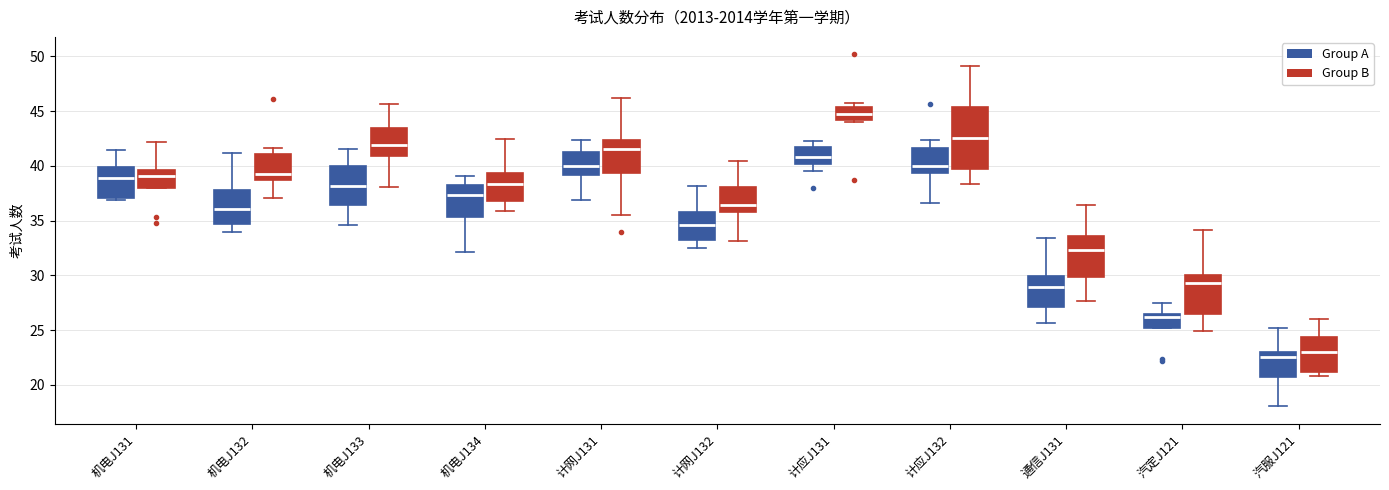

Reading left to right, read every box against the y-axis: the position of its median line, the range the box covers, and the ends of its whiskers. The values are not printed on the chart, so give them approximately, as read against the axis.

机电J131 (Group A): median 39.0, box 37.0 to 40.0, whiskers 37.0 (just below the box's lower edge) to 41.5
机电J131 (Group B): median 39.0, box 38.0 to 39.5, whiskers 38.0 to 42.0
机电J132 (Group A): median 36.0, box 34.5 to 38.0, whiskers 34.0 to 41.0
机电J132 (Group B): median 39.0, box 38.5 to 41.0, whiskers 37.0 to 41.5
机电J133 (Group A): median 38.0, box 36.5 to 40.0, whiskers 34.5 to 41.5
机电J133 (Group B): median 42.0, box 41.0 to 43.5, whiskers 38.0 to 45.5
机电J134 (Group A): median 37.5, box 35.5 to 38.0, whiskers 32.0 to 39.0
机电J134 (Group B): median 38.5, box 37.0 to 39.5, whiskers 36.0 to 42.5
计网J131 (Group A): median 40.0, box 39.0 to 41.0, whiskers 37.0 to 42.5
计网J131 (Group B): median 41.5, box 39.5 to 42.5, whiskers 35.5 to 46.0
计网J132 (Group A): median 34.5, box 33.0 to 35.5, whiskers 32.5 to 38.0
计网J132 (Group B): median 36.5, box 36.0 to 38.0, whiskers 33.0 to 40.5
计应J131 (Group A): median 41.0, box 40.0 to 41.5, whiskers 39.5 to 42.0
计应J131 (Group B): median 44.5, box 44.0 to 45.5, whiskers 44.0 (just below the box's lower edge) to 45.5 (just above the box's upper edge)
计应J132 (Group A): median 40.0, box 39.5 to 41.5, whiskers 36.5 to 42.5
计应J132 (Group B): median 42.5, box 39.5 to 45.5, whiskers 38.5 to 49.0
通信J131 (Group A): median 29.0, box 27.0 to 30.0, whiskers 25.5 to 33.5
通信J131 (Group B): median 32.5, box 30.0 to 33.5, whiskers 27.5 to 36.5
汽定J121 (Group A): median 26.0, box 25.0 to 26.5, whiskers 25.0 to 27.5
汽定J121 (Group B): median 29.5, box 26.5 to 30.0, whiskers 25.0 to 34.0
汽服J121 (Group A): median 22.5, box 21.0 to 23.0, whiskers 18.0 to 25.0
汽服J121 (Group B): median 23.0, box 21.0 to 24.5, whiskers 21.0 (just below the box's lower edge) to 26.0